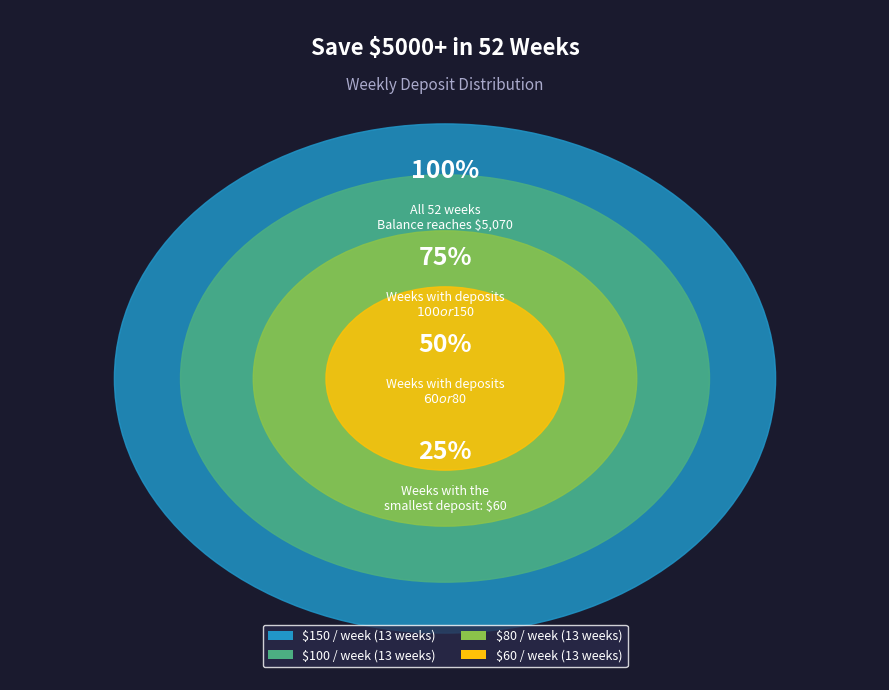

What percentage do 60 and 150 together represent?

53.8%